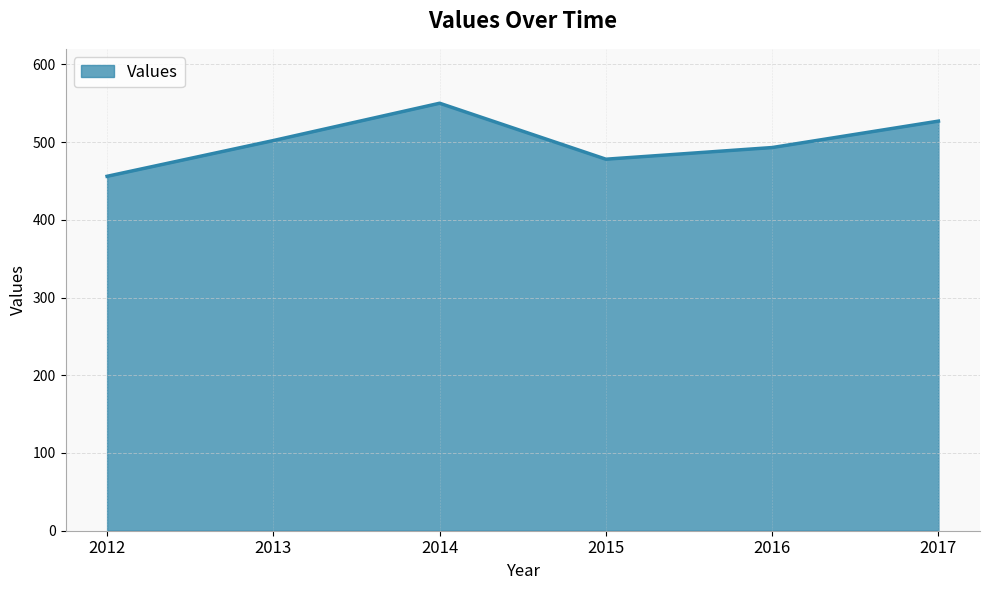

What is the difference between the values at 2013 and 2017?

25